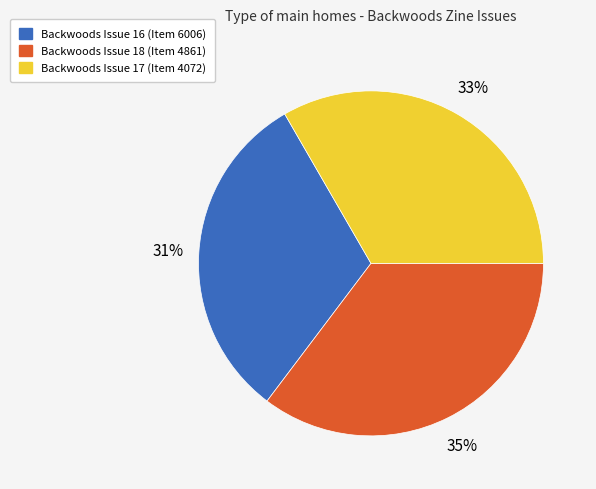

To the nearest percent, what is the average slice percentage?

33%